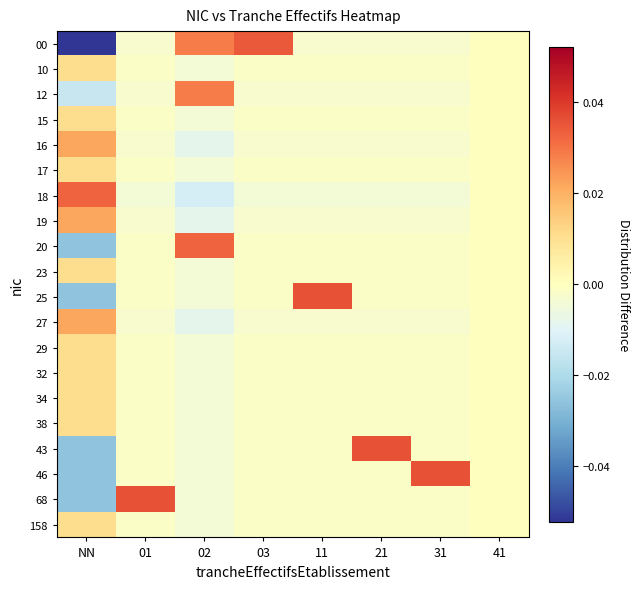

Reading left to right, extract all data points from this chart.

00: NN=-0.1	01=-0.0	02=0.0	03=0.0	11=-0.0	21=-0.0	31=-0.0	41=0.0
10: NN=0.0	01=-0.0	02=-0.0	03=-0.0	11=-0.0	21=-0.0	31=-0.0	41=0.0
12: NN=-0.0	01=-0.0	02=0.0	03=-0.0	11=-0.0	21=-0.0	31=-0.0	41=0.0
15: NN=0.0	01=-0.0	02=-0.0	03=-0.0	11=-0.0	21=-0.0	31=-0.0	41=0.0
16: NN=0.0	01=-0.0	02=-0.0	03=-0.0	11=-0.0	21=-0.0	31=-0.0	41=0.0
17: NN=0.0	01=-0.0	02=-0.0	03=-0.0	11=-0.0	21=-0.0	31=-0.0	41=0.0
18: NN=0.0	01=-0.0	02=-0.0	03=-0.0	11=-0.0	21=-0.0	31=-0.0	41=0.0
19: NN=0.0	01=-0.0	02=-0.0	03=-0.0	11=-0.0	21=-0.0	31=-0.0	41=0.0
20: NN=-0.0	01=-0.0	02=0.0	03=-0.0	11=-0.0	21=-0.0	31=-0.0	41=0.0
23: NN=0.0	01=-0.0	02=-0.0	03=-0.0	11=-0.0	21=-0.0	31=-0.0	41=0.0
25: NN=-0.0	01=-0.0	02=-0.0	03=-0.0	11=0.0	21=-0.0	31=-0.0	41=0.0
27: NN=0.0	01=-0.0	02=-0.0	03=-0.0	11=-0.0	21=-0.0	31=-0.0	41=0.0
29: NN=0.0	01=-0.0	02=-0.0	03=-0.0	11=-0.0	21=-0.0	31=-0.0	41=0.0
32: NN=0.0	01=-0.0	02=-0.0	03=-0.0	11=-0.0	21=-0.0	31=-0.0	41=0.0
34: NN=0.0	01=-0.0	02=-0.0	03=-0.0	11=-0.0	21=-0.0	31=-0.0	41=0.0
38: NN=0.0	01=-0.0	02=-0.0	03=-0.0	11=-0.0	21=-0.0	31=-0.0	41=0.0
43: NN=-0.0	01=-0.0	02=-0.0	03=-0.0	11=-0.0	21=0.0	31=-0.0	41=0.0
46: NN=-0.0	01=-0.0	02=-0.0	03=-0.0	11=-0.0	21=-0.0	31=0.0	41=0.0
68: NN=-0.0	01=0.0	02=-0.0	03=-0.0	11=-0.0	21=-0.0	31=-0.0	41=0.0
158: NN=0.0	01=-0.0	02=-0.0	03=-0.0	11=-0.0	21=-0.0	31=-0.0	41=0.0